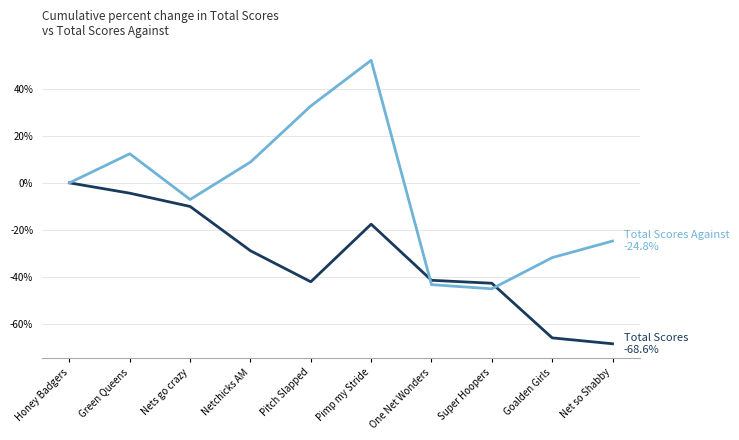

What is the difference between the highest and lowest values at Pitch Slapped?

74.9